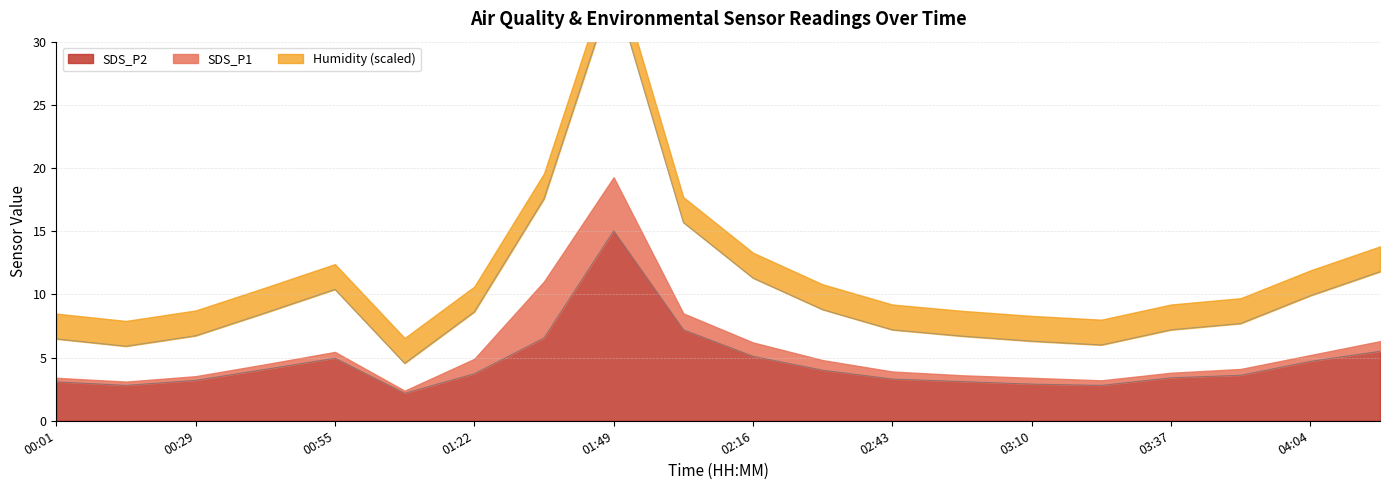

How many values in the SDS_P2 series exceed 3?

16